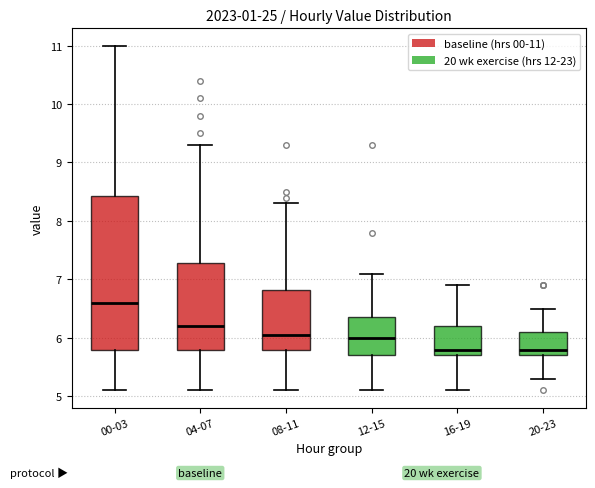

Where does the upper whisker of the box for 12-15 end on the y-axis? The values are not printed on the chart, so give them approximately, as read against the axis.

7.1